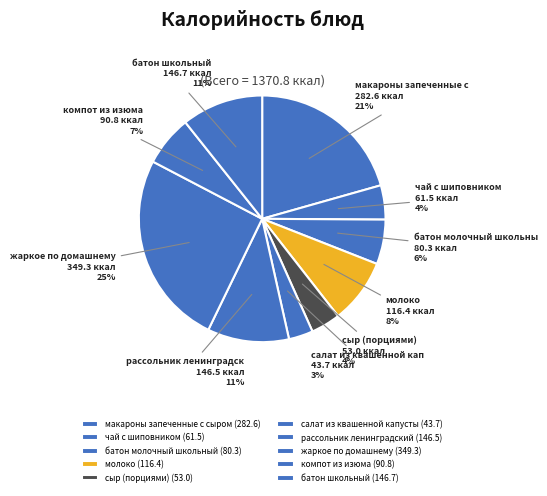

What is the change in value from салат из квашенной капусты to жаркое по домашнему?

+305.6